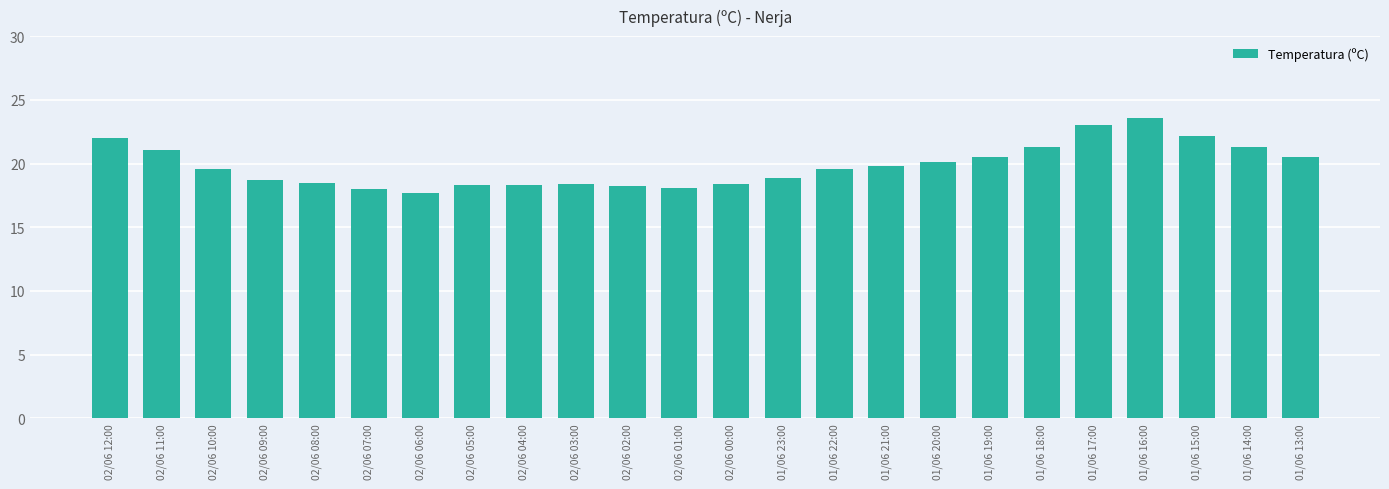

How many data points does each series have?

24